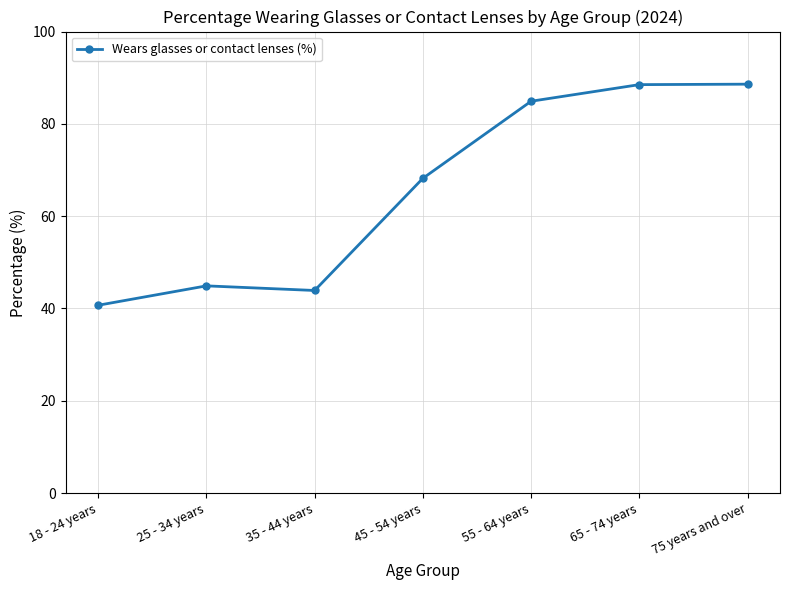

True or false: the data shows 68.2 at 45 - 54 years.

True